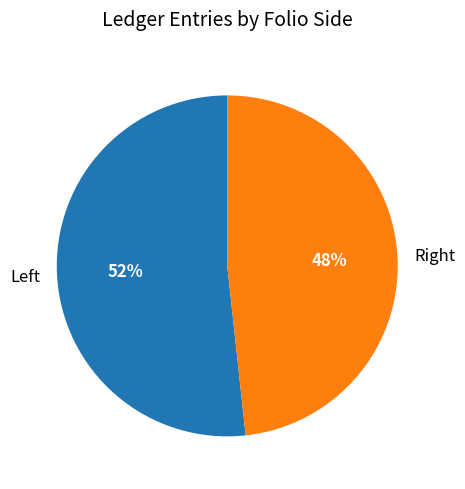

Rank the categories by value from lowest to highest.

Right, Left